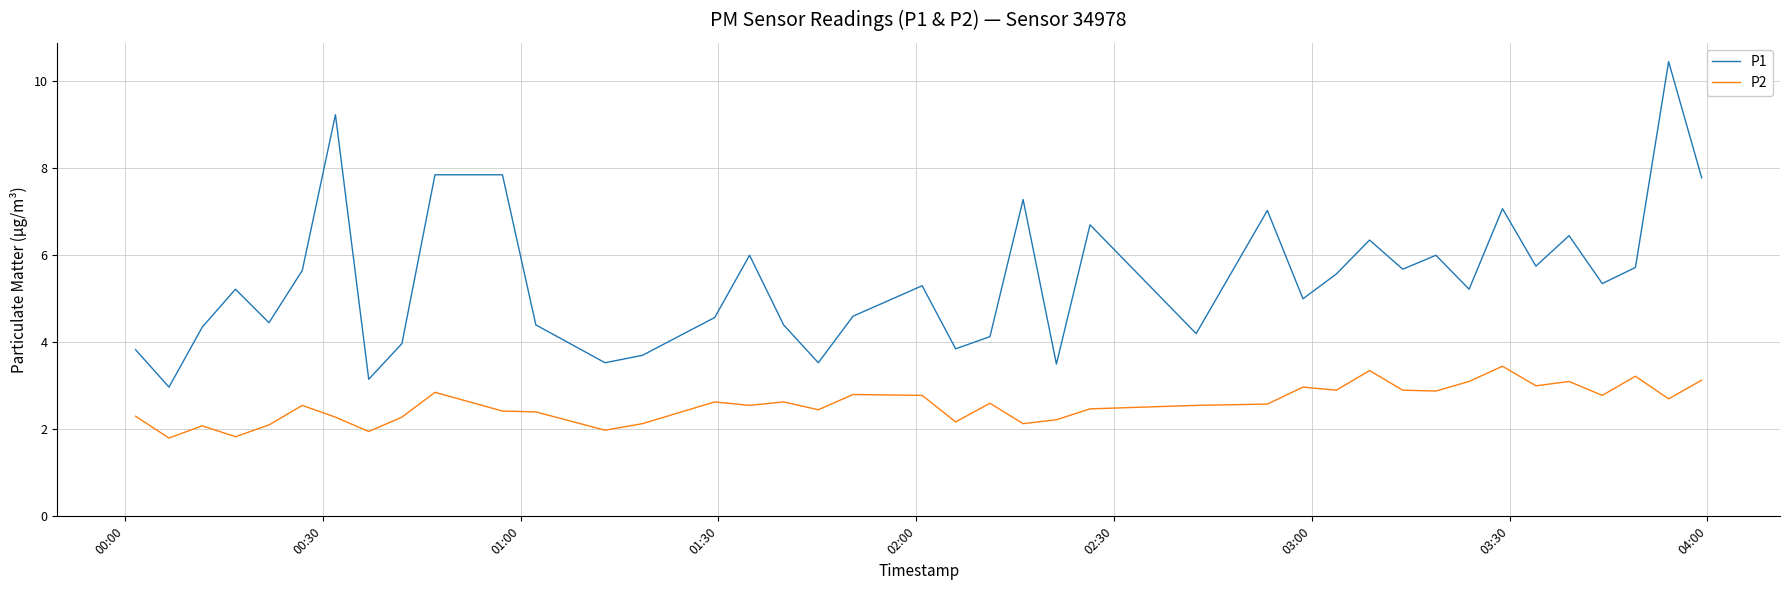

What is the minimum value for P2?

1.8